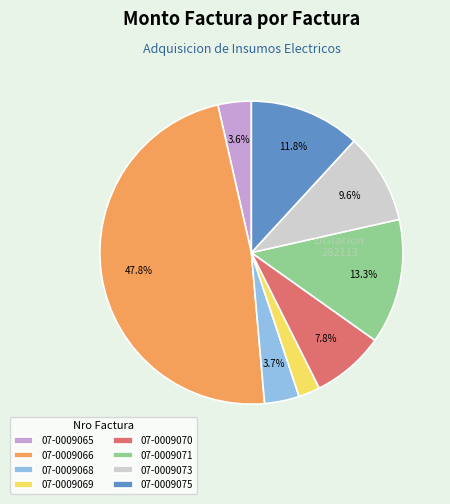

What is the ratio of the value at 07-0009065 to the value at 07-0009068?

1.0